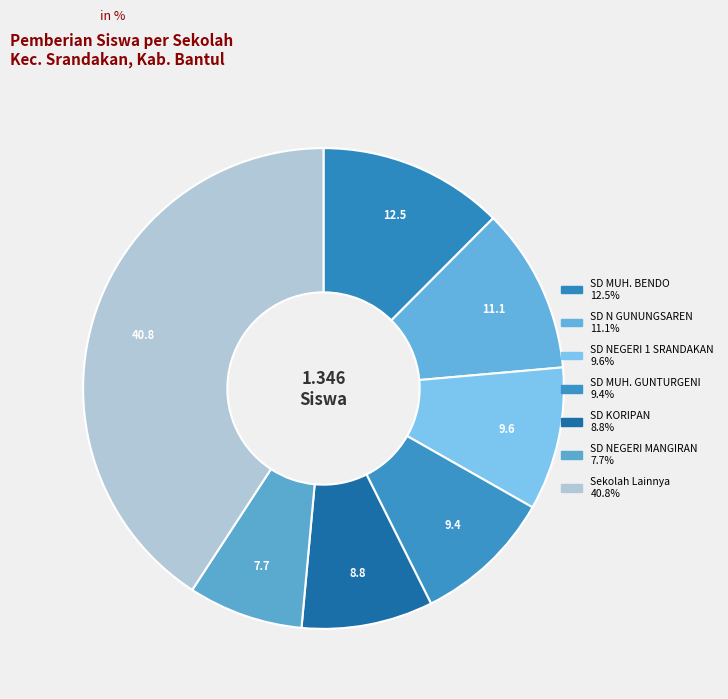

How many segments does this pie chart have?

7